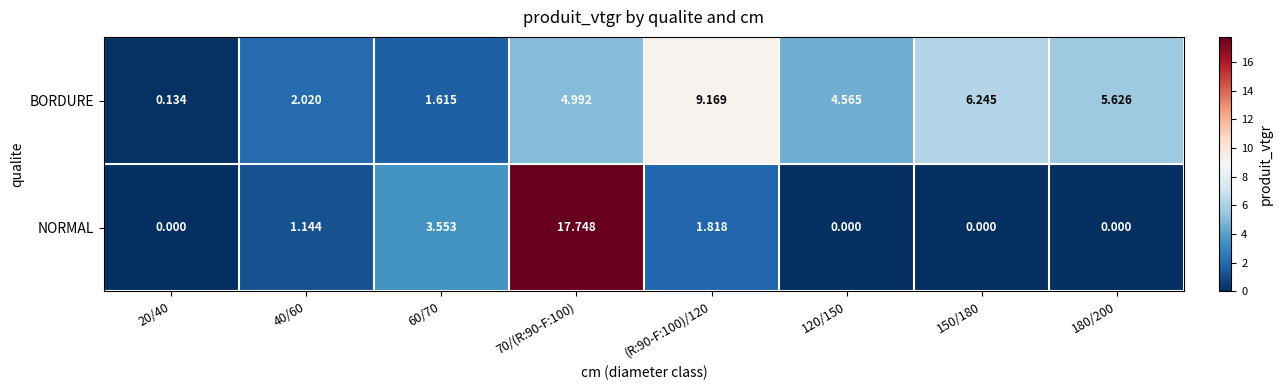

Which series has the widest spread of values?

NORMAL